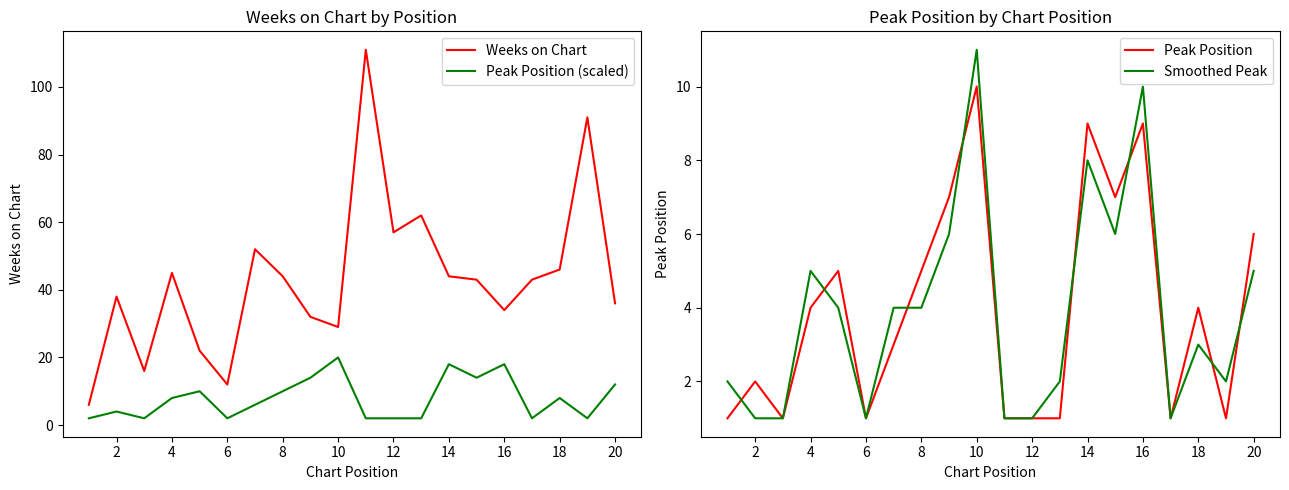

True or false: Weeks on Chart and Peak Position (scaled) cross at least once.

False